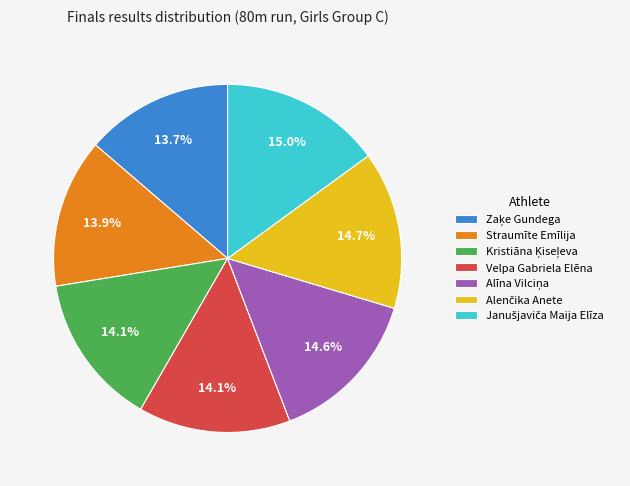

How much of the chart is everything except Straumīte Emīlija?

86.1%